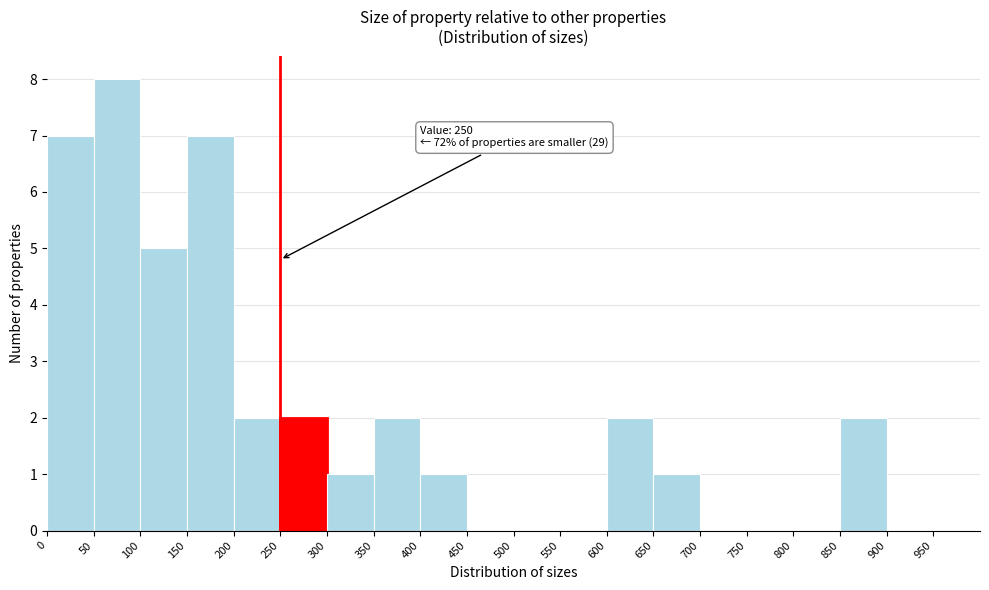

Over which range of the x-axis is the bar tallest?

50 to 100